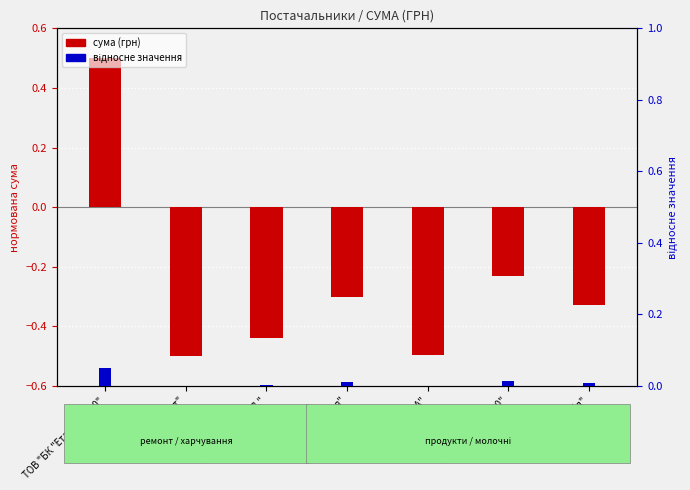

What is the label of the 4th bar from the right?

ПП "Леся"